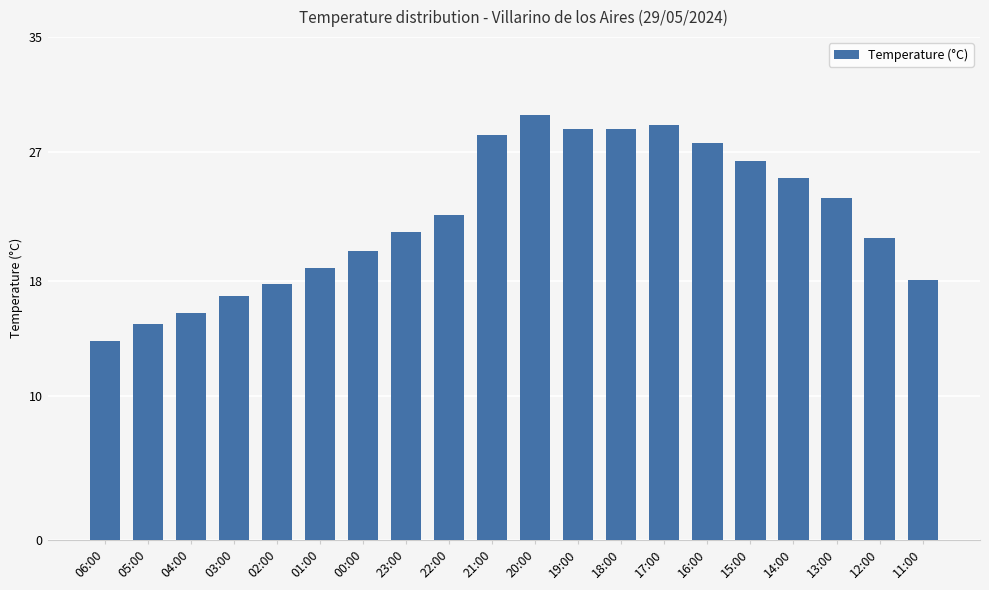

The chart shows a value of 33.7 at 14:00. True or false?

False